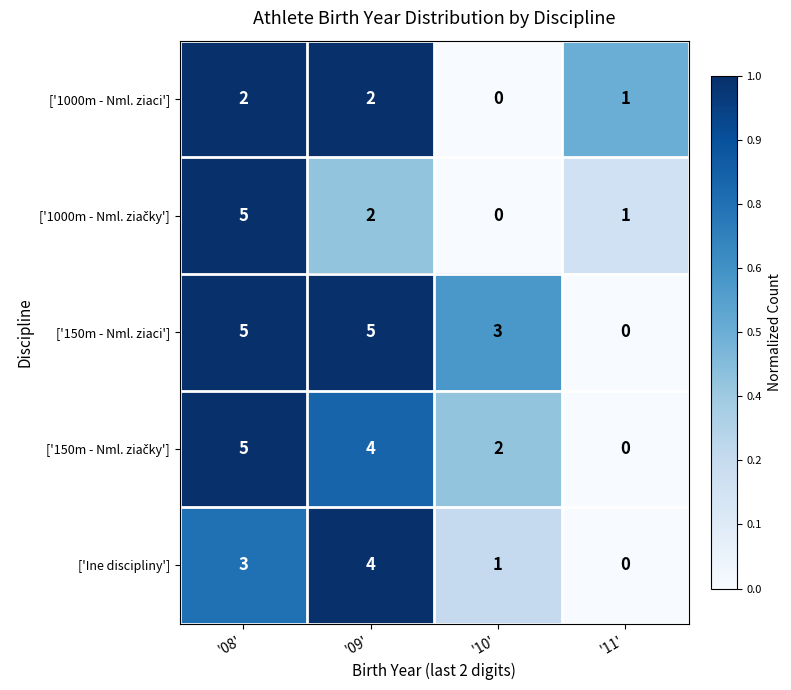

True or false: ['Ine discipliny'] has a value of 0 at '11'.

True